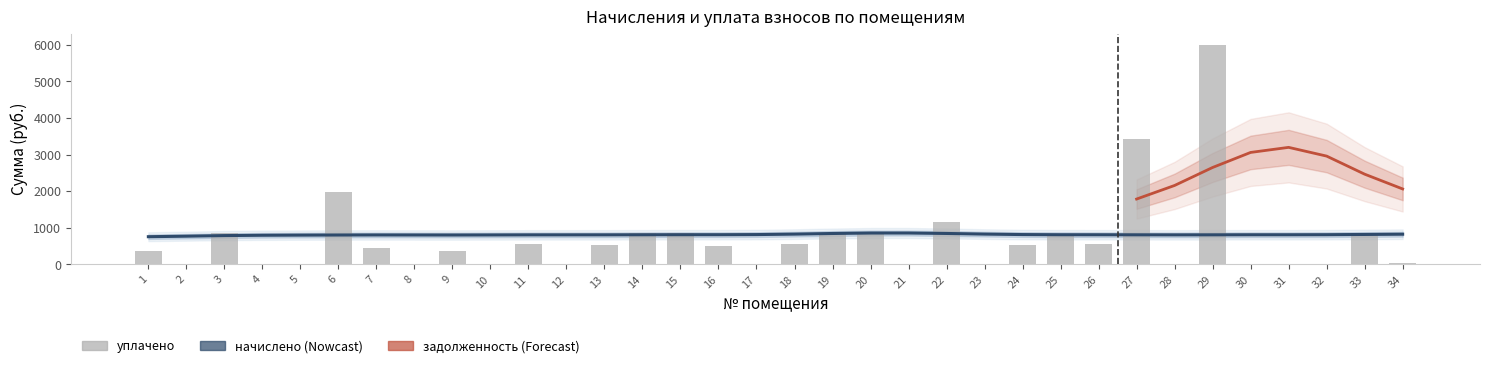

Are the bars grouped side by side (vs. stacked)?

Yes